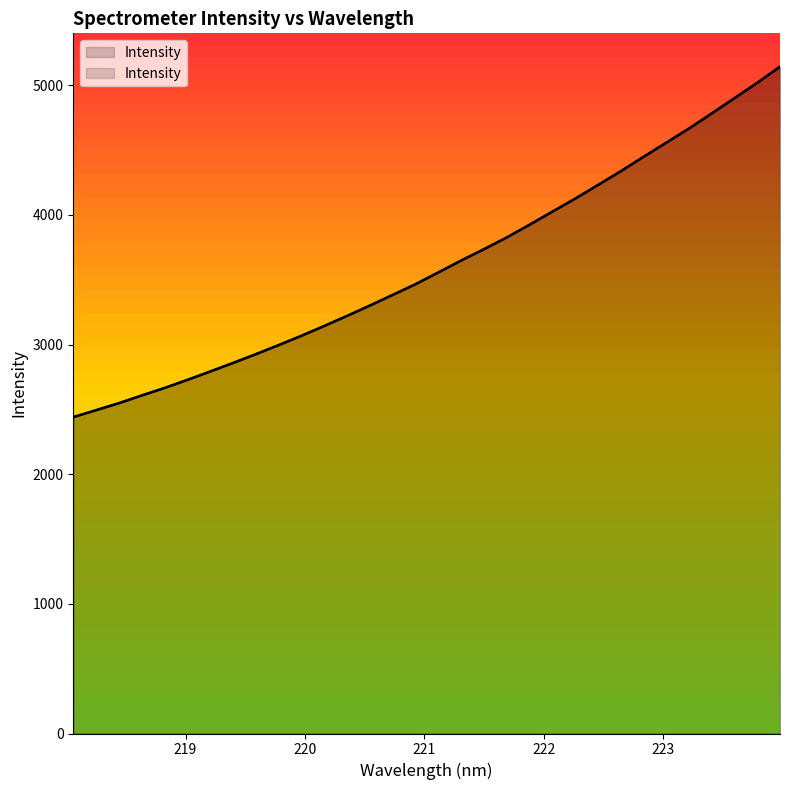

Is it true that the value at 221.6902 is 3825.2?

True